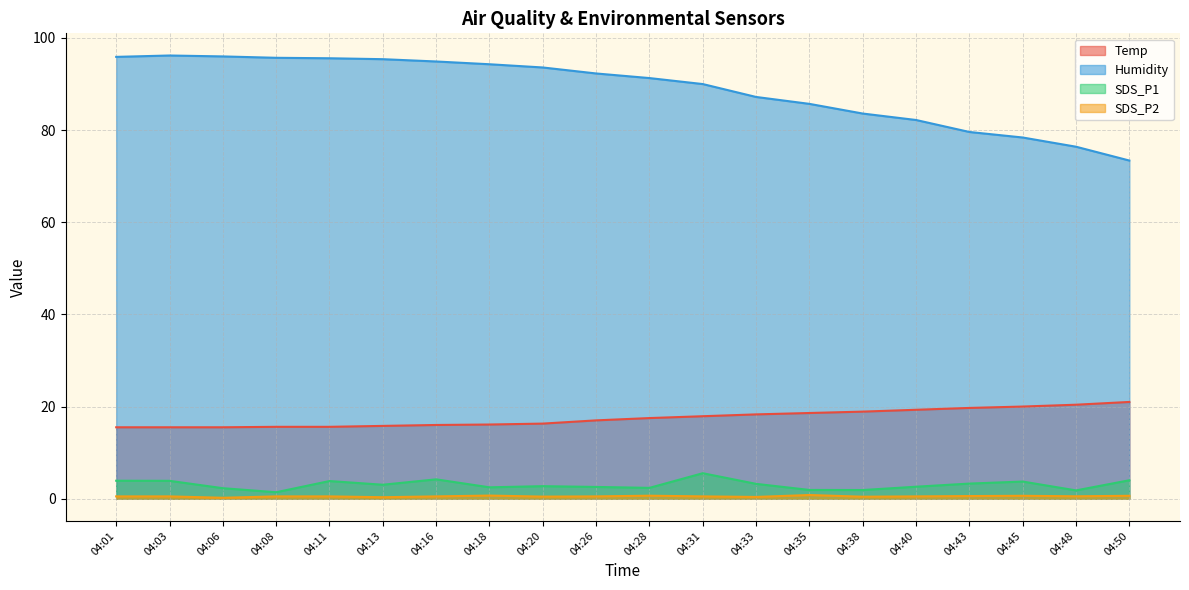

What is the sum of the Humidity values at 04:01 and 04:50?

169.3